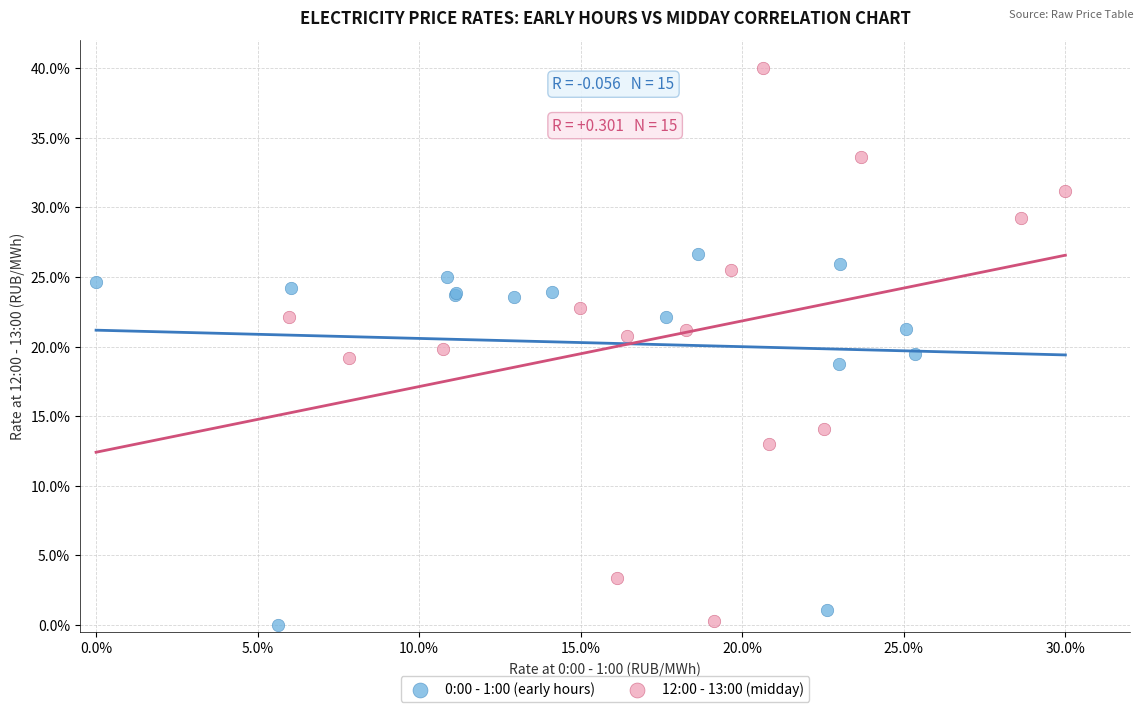

Which series has the largest Y range (max minus min)?

12:00 - 13:00 (midday)